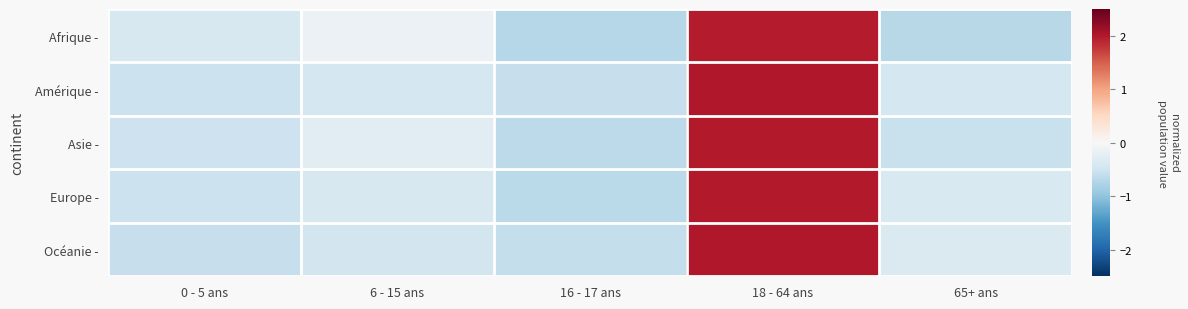

What is the difference between the highest and lowest values at 6 - 15 ans?

0.3